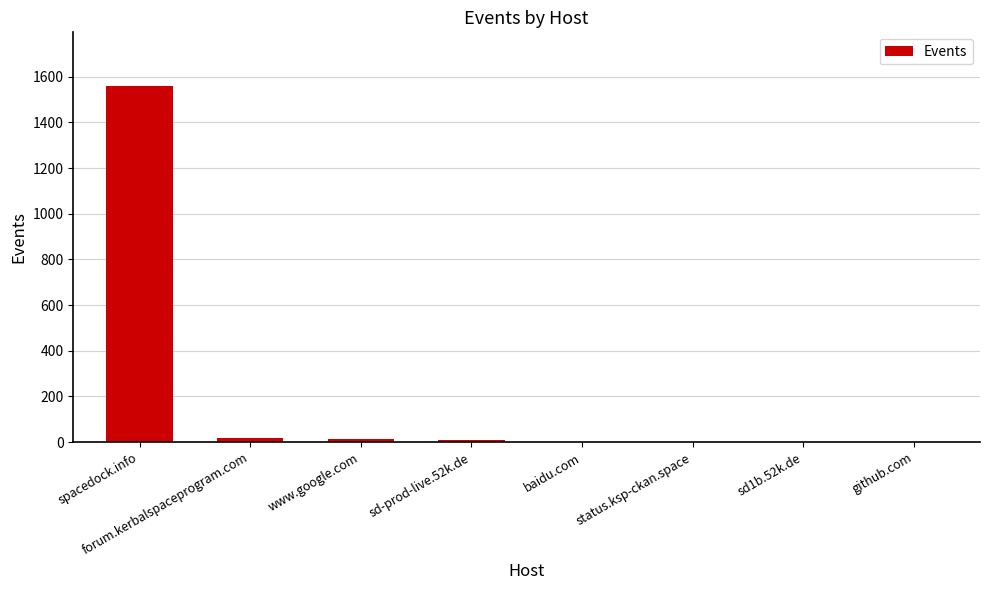

Are the bars grouped side by side (vs. stacked)?

No